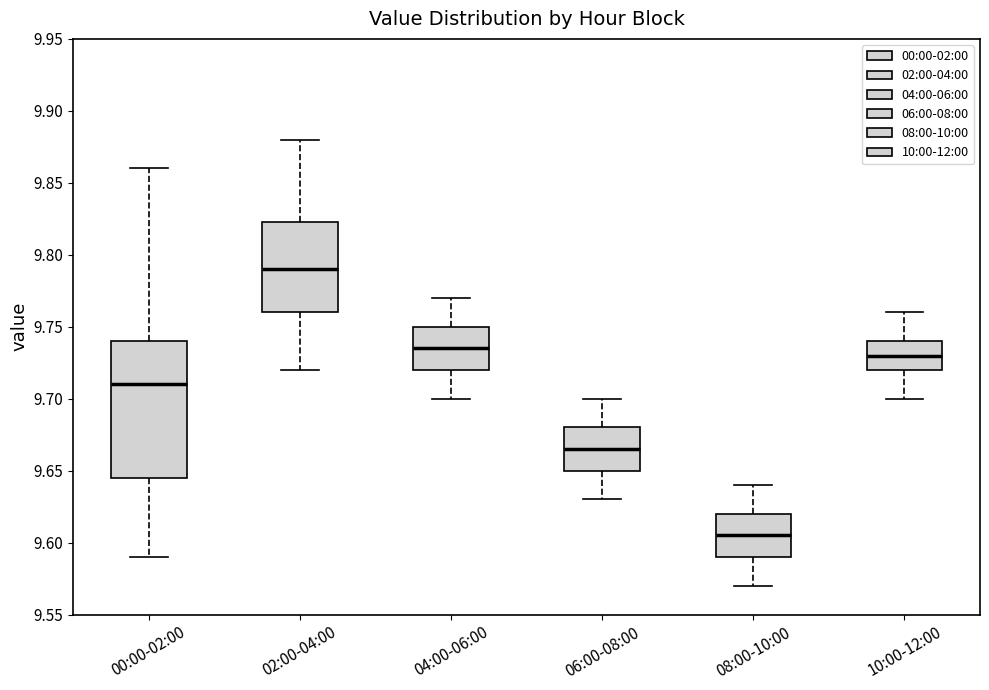

Reading left to right, read every box against the y-axis: the position of its median line, the range the box covers, and the ends of its whiskers. The values are not printed on the chart, so give them approximately, as read against the axis.

00:00-02:00: median 9.710, box 9.645 to 9.740, whiskers 9.590 to 9.860
02:00-04:00: median 9.790, box 9.760 to 9.825, whiskers 9.720 to 9.880
04:00-06:00: median 9.735, box 9.720 to 9.750, whiskers 9.700 to 9.770
06:00-08:00: median 9.665, box 9.650 to 9.680, whiskers 9.630 to 9.700
08:00-10:00: median 9.605, box 9.590 to 9.620, whiskers 9.570 to 9.640
10:00-12:00: median 9.730, box 9.720 to 9.740, whiskers 9.700 to 9.760